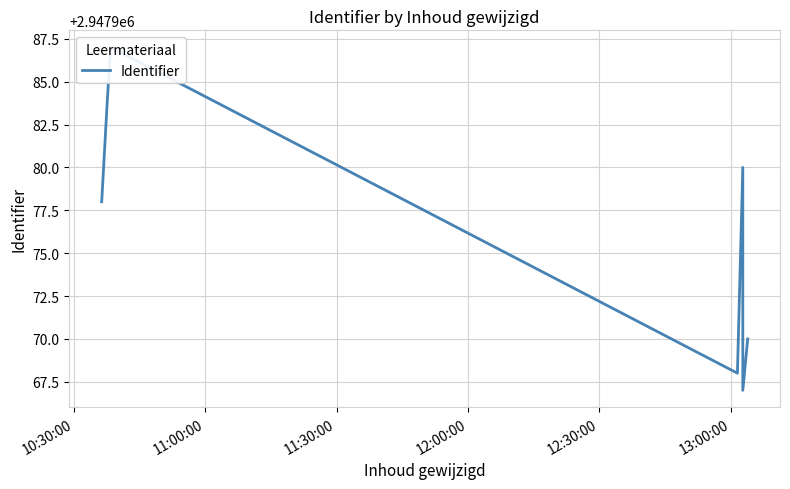

What is the label of the 3rd point from the right?

13:00:00